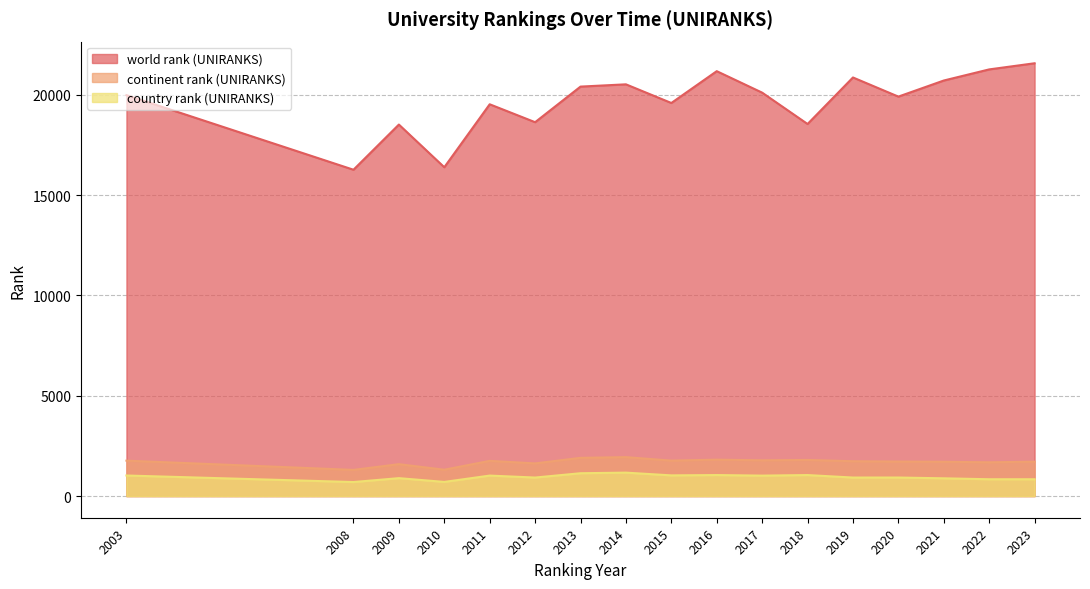

Reading left to right, what are all the values shown in this chart?

world rank (UNIRANKS): 19981	16264	18515	16388	19526	18633	20407	20520	19590	21176	20106	18543	20862	19908	20710	21264	21570
continent rank (UNIRANKS): 1766	1305	1591	1314	1756	1629	1906	1941	1768	1815	1783	1801	1737	1722	1711	1684	1715
country rank (UNIRANKS): 1026	700	894	706	1022	924	1139	1169	1032	1048	1020	1048	924	925	886	839	839